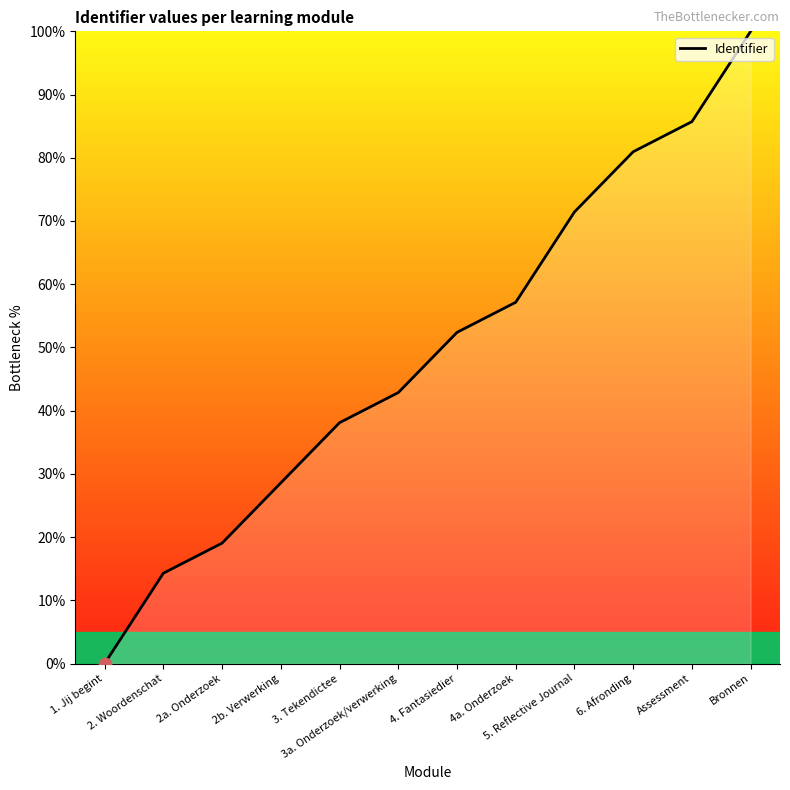

What is the ratio of the value at 2a. Onderzoek to the value at 2b. Verwerking?

0.7